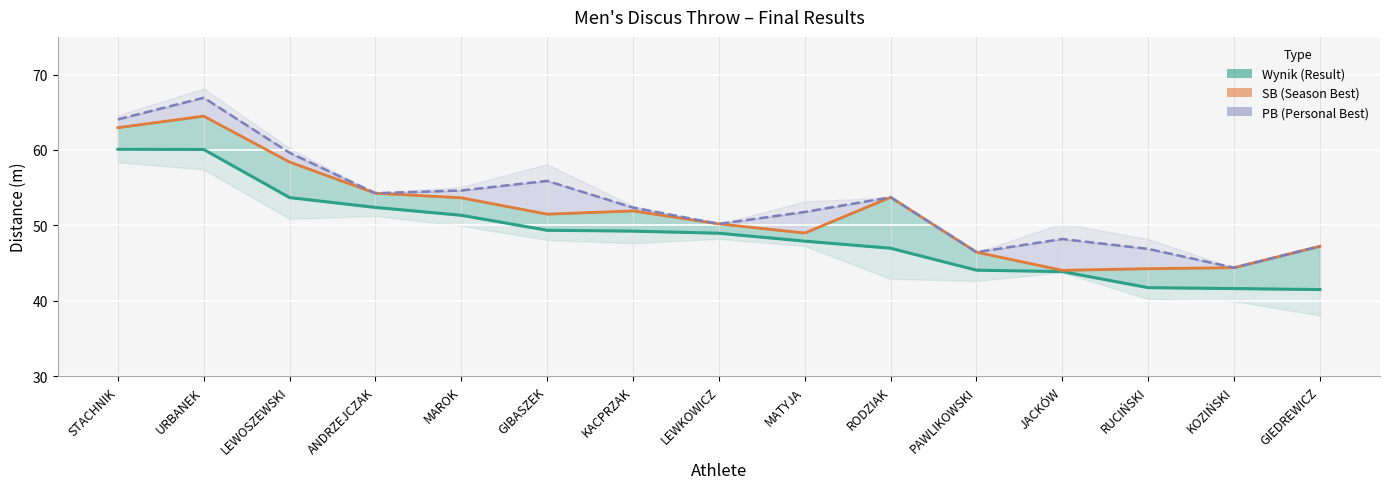

True or false: Wynik (Result) and SB (Season Best) intersect in this chart.

False